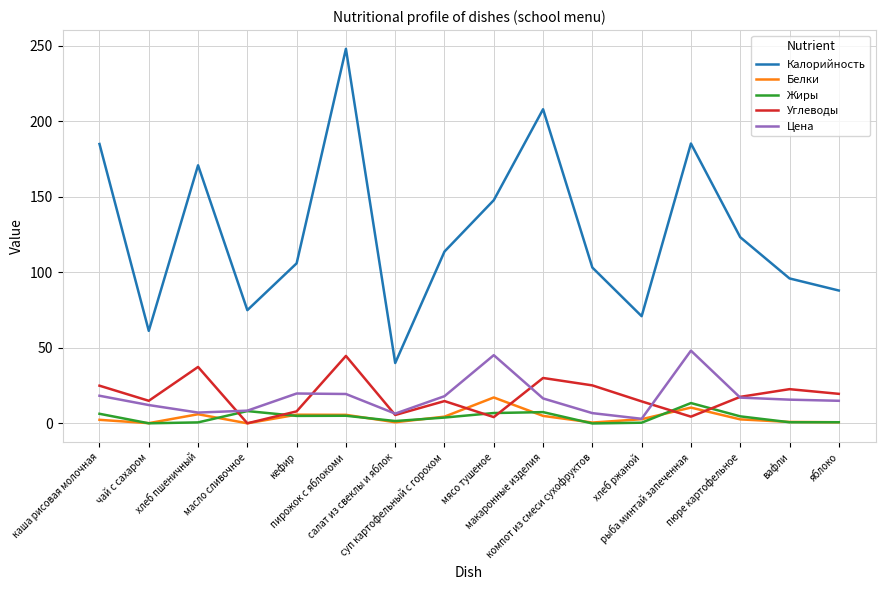

Which series has the largest range (max minus min)?

Калорийность